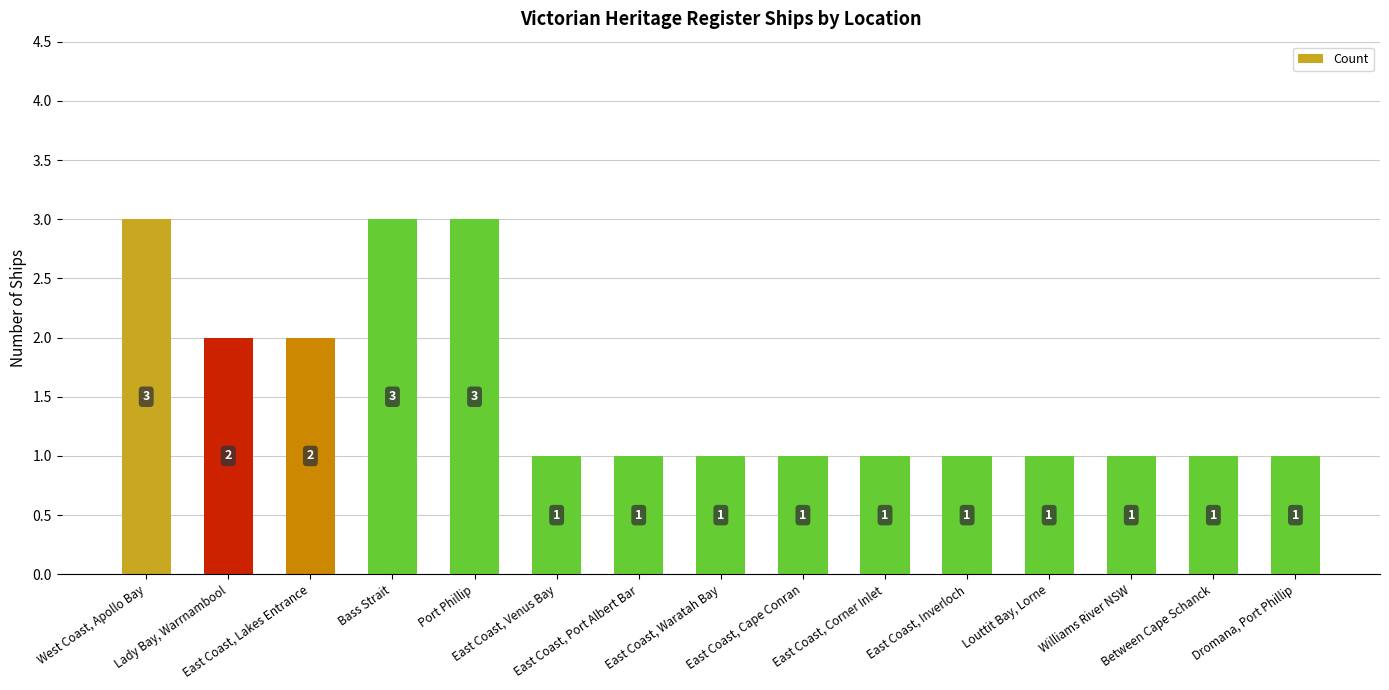

Are the bars horizontal?

No